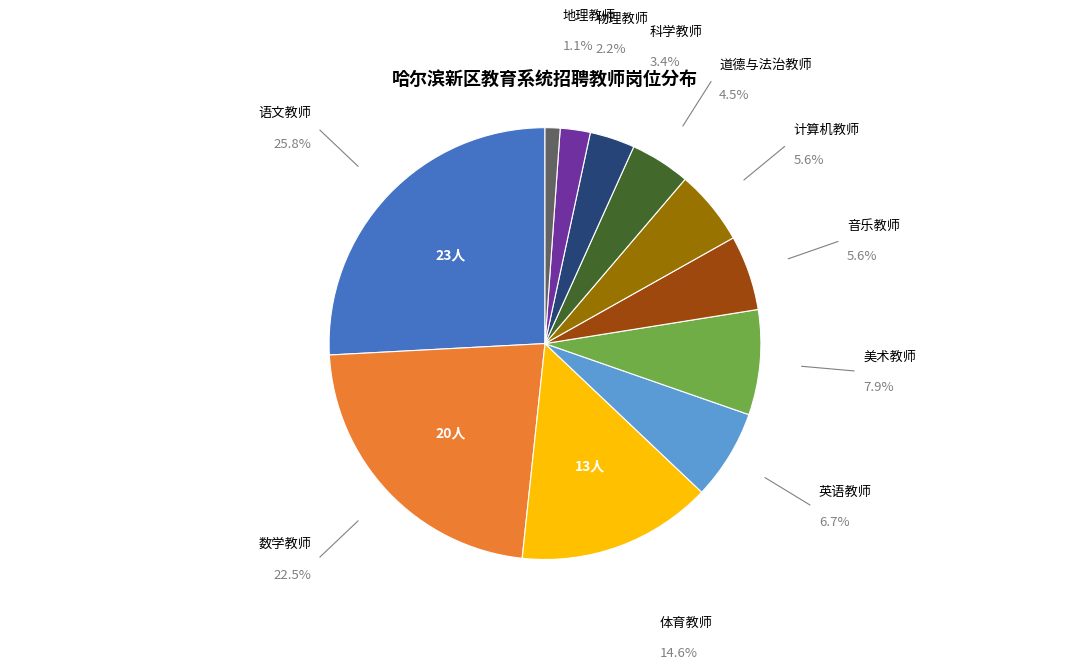

Which category has the biggest portion of the pie?

语文教师